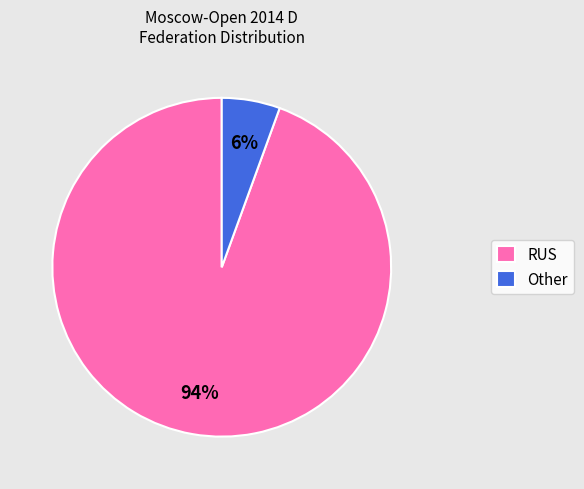

Is the sum of Other and RUS greater than half?

Yes